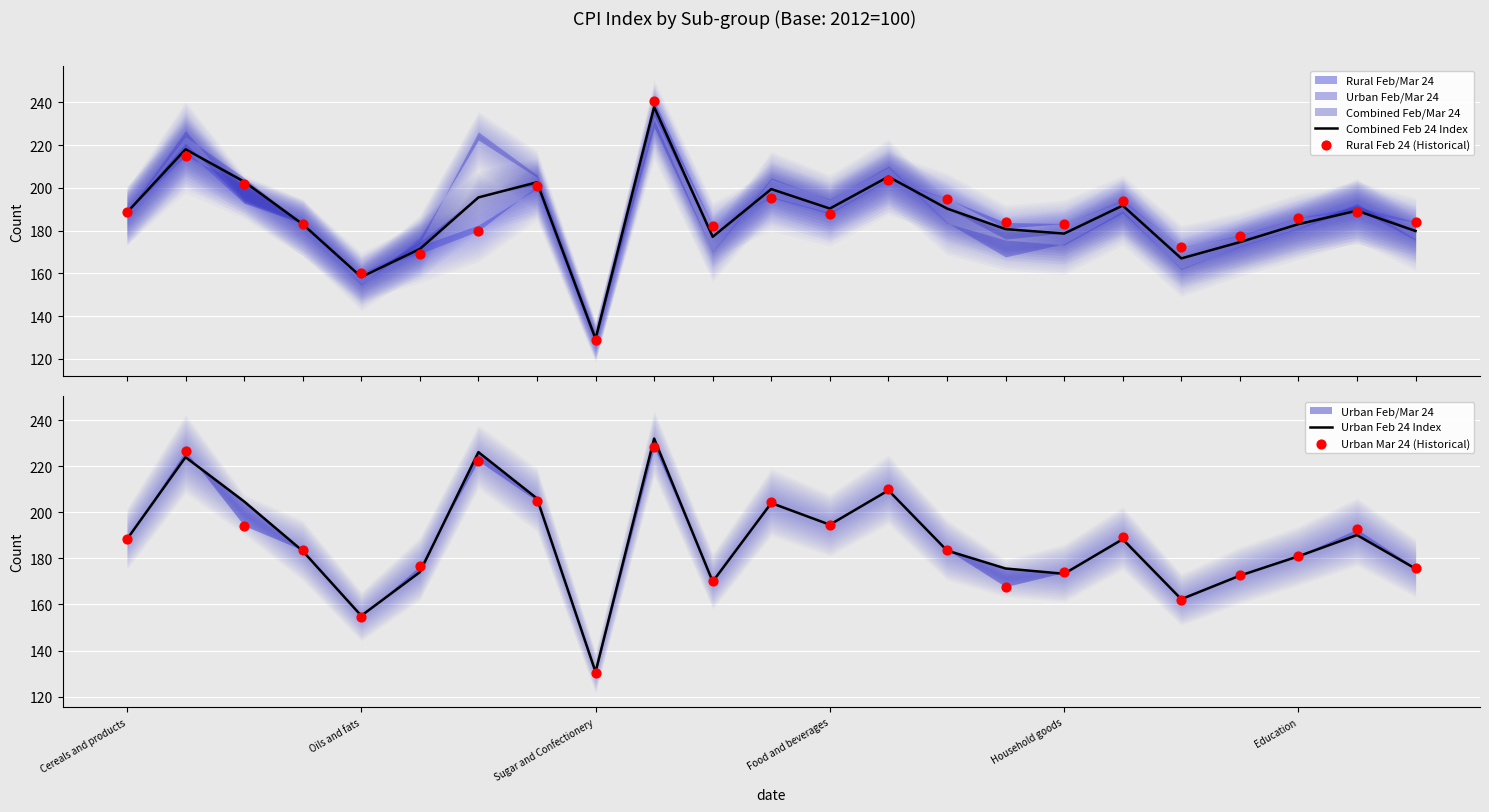

Is the value of Rural Feb 24 (Historical) at Sugar and Confectionery greater than the value of Combined Feb 24 Index at Sugar and Confectionery?

No